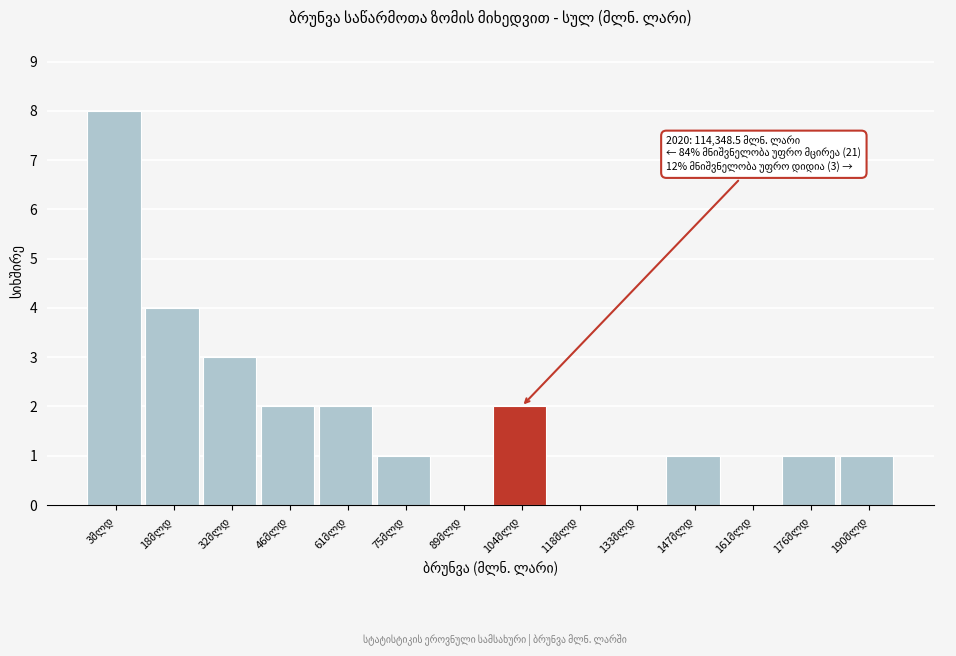

What is the sum of all values?

25